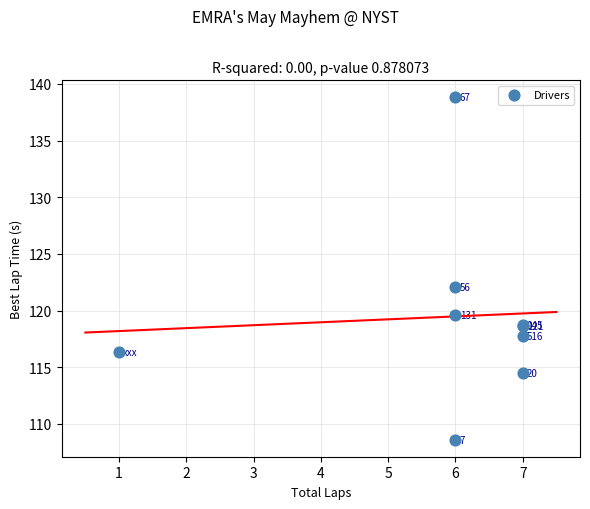

What Y value in the scatter plot is closest to 123?

122.1